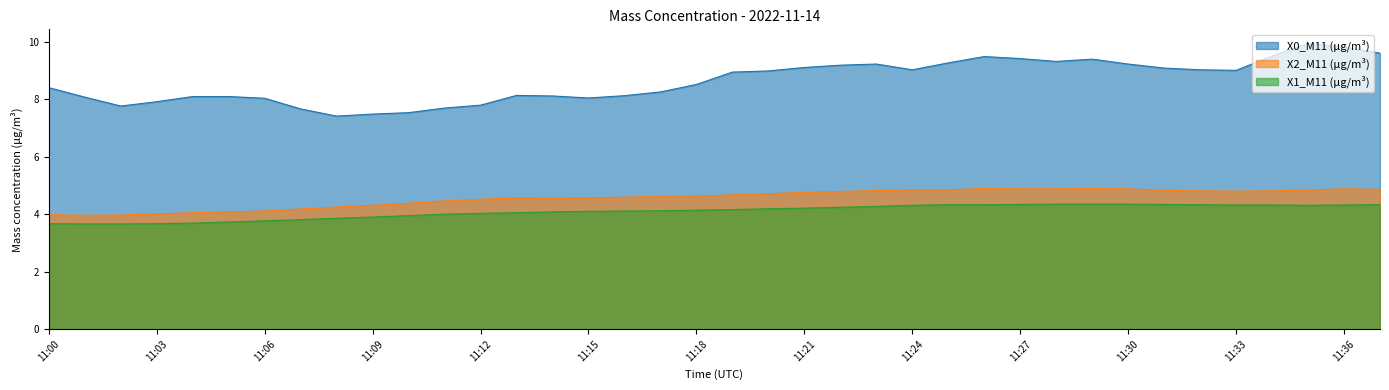

In X0_M11 (μg/m³), how many points are lower than both neighbors (excluding endpoints)?

6